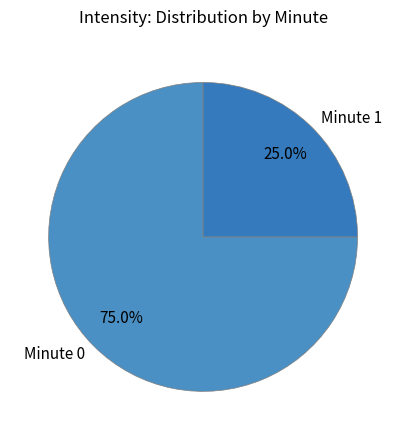

Which category has the smallest portion of the pie?

Minute 1